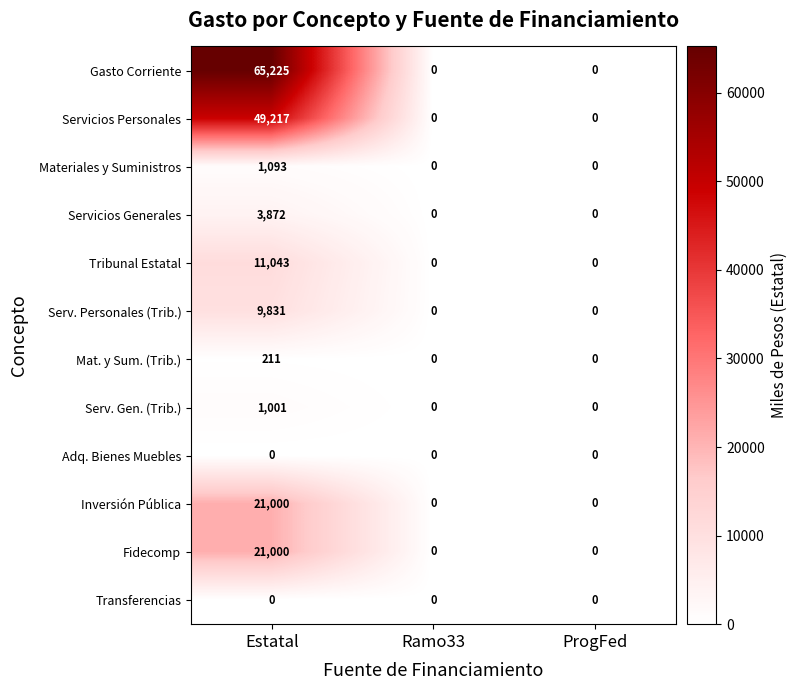

True or false: Servicios Personales has a value of 30088 at Ramo33.

False